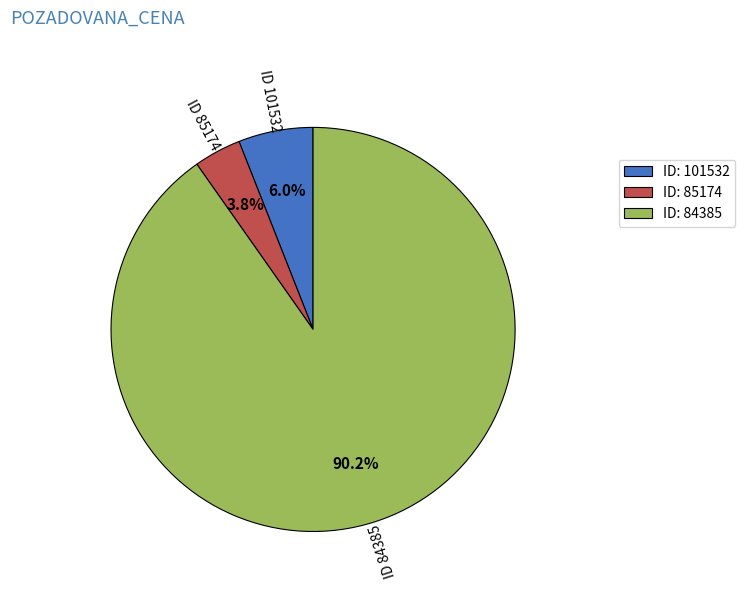

Count the number of slices in the pie.

3